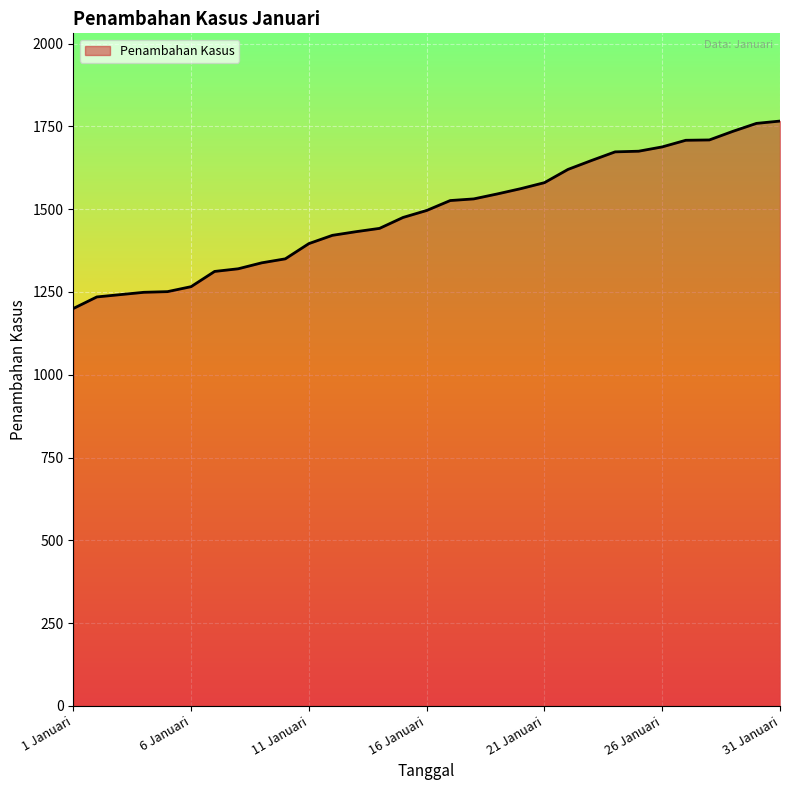

What is the average value?

1489